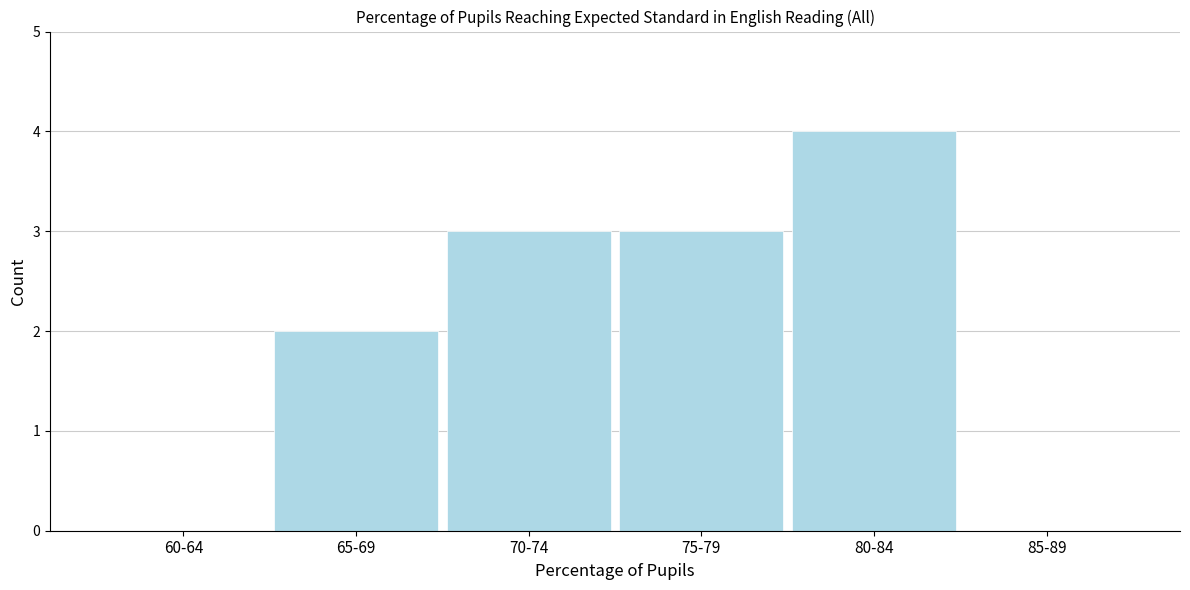

Reading right to left, transcribe all the data shown in this chart.

85-89=0	80-84=4	75-79=3	70-74=3	65-69=2	60-64=0